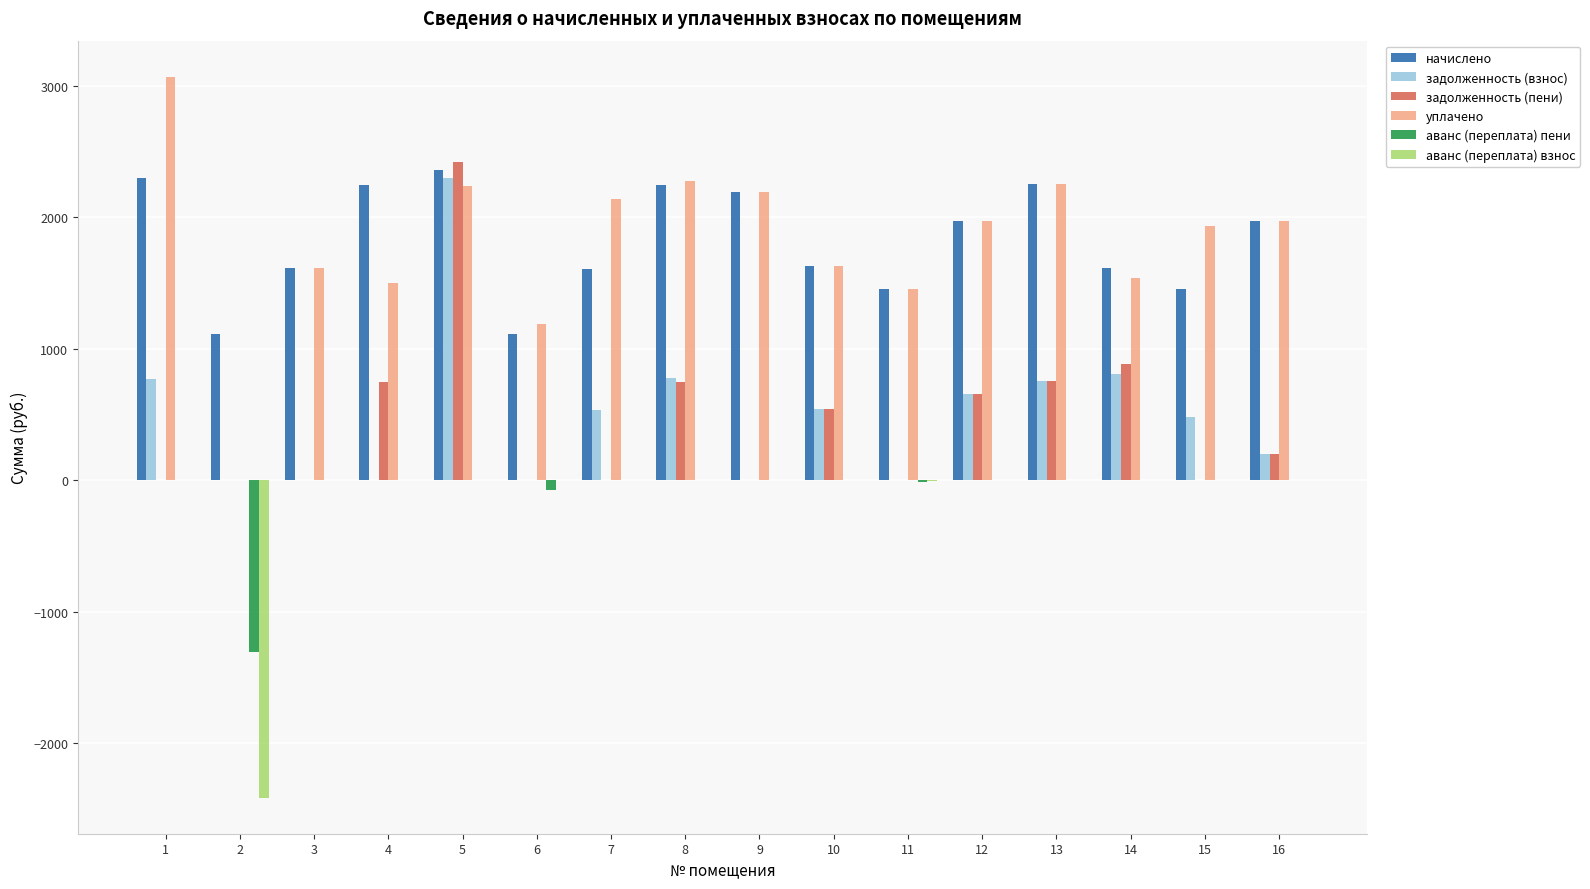

Is the value of задолженность (пени) at 9 greater than the value of уплачено at 6?

No